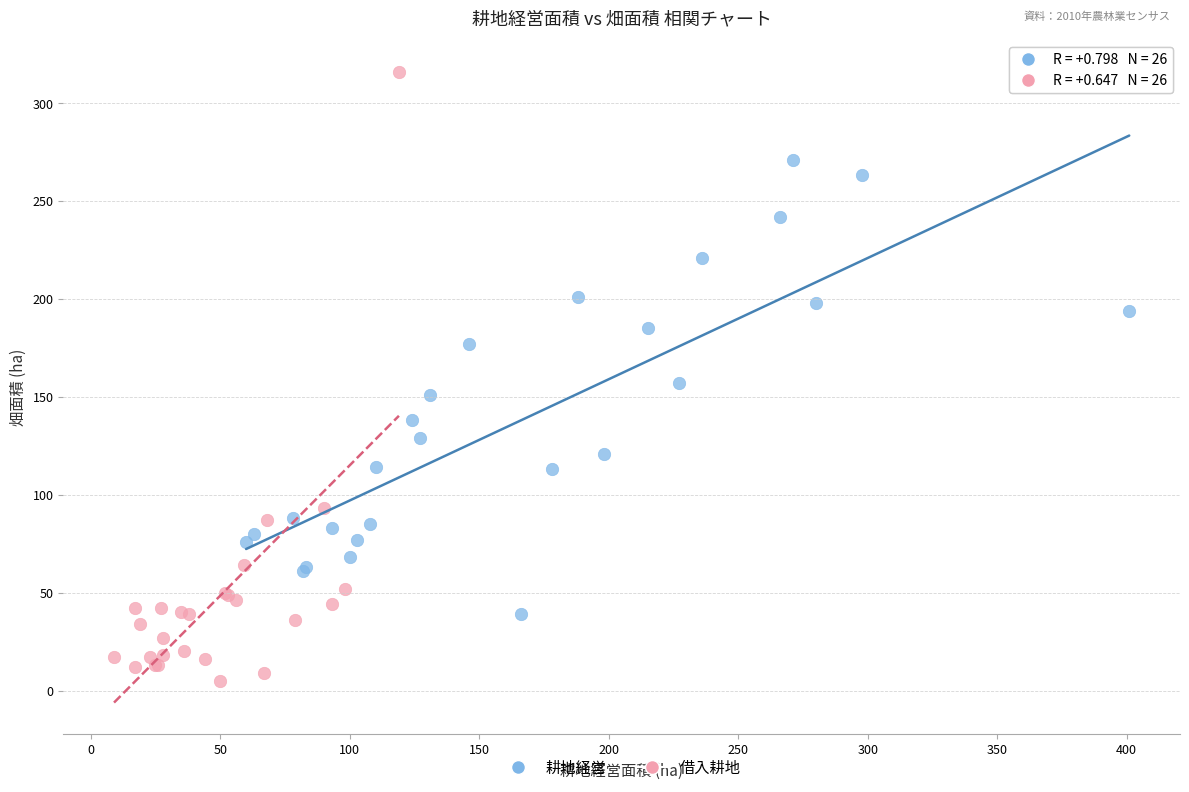

Which series reaches the minimum Y coordinate?

借入耕地